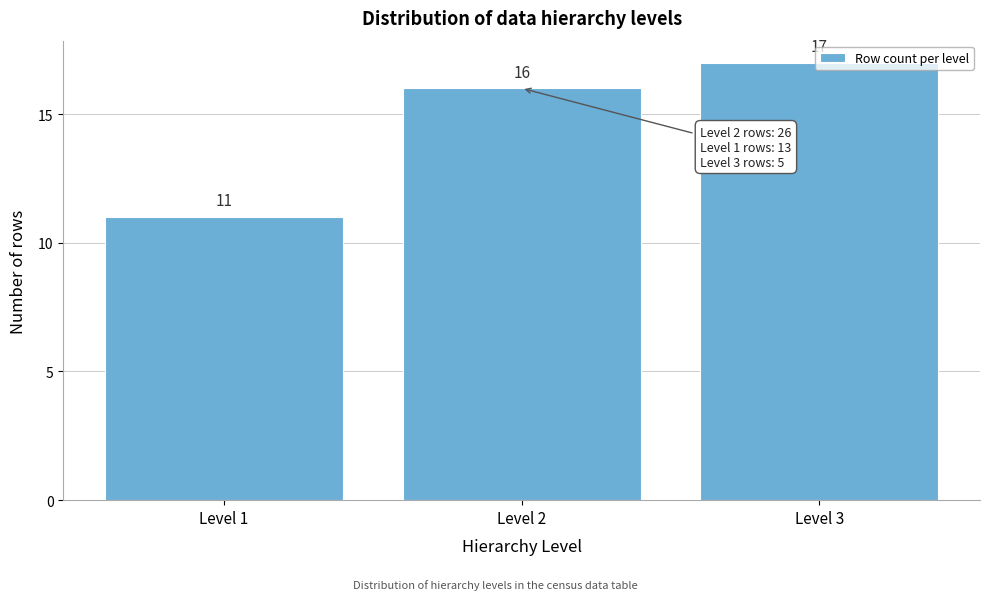

What is the approximate value at Level 3?

17